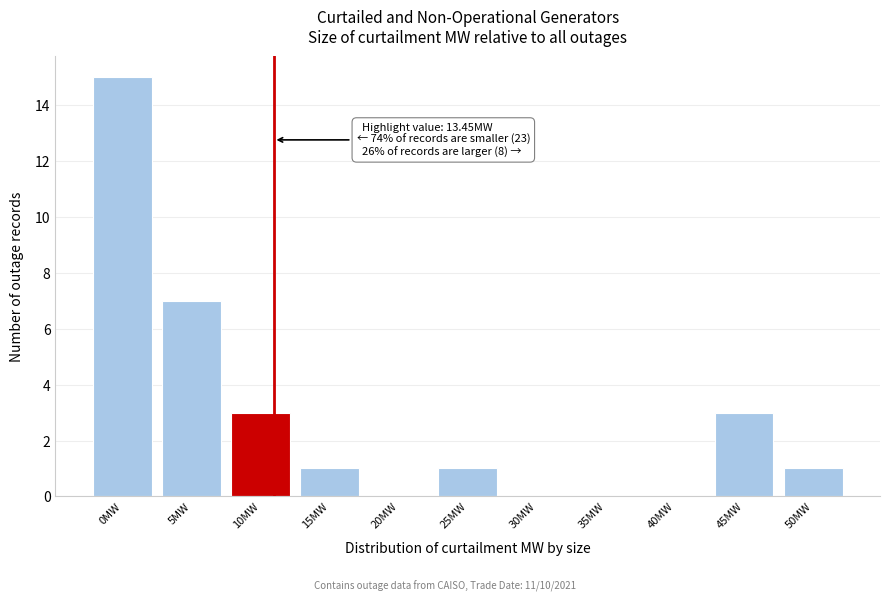

Reading left to right, what are all the values shown in this chart?

0MW=15	5MW=7	10MW=3	15MW=1	20MW=0	25MW=1	30MW=0	35MW=0	40MW=0	45MW=3	50MW=1